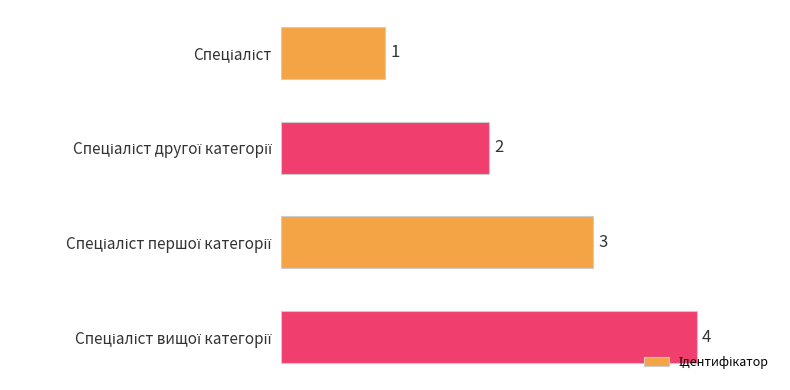

What is the greatest value displayed?

4